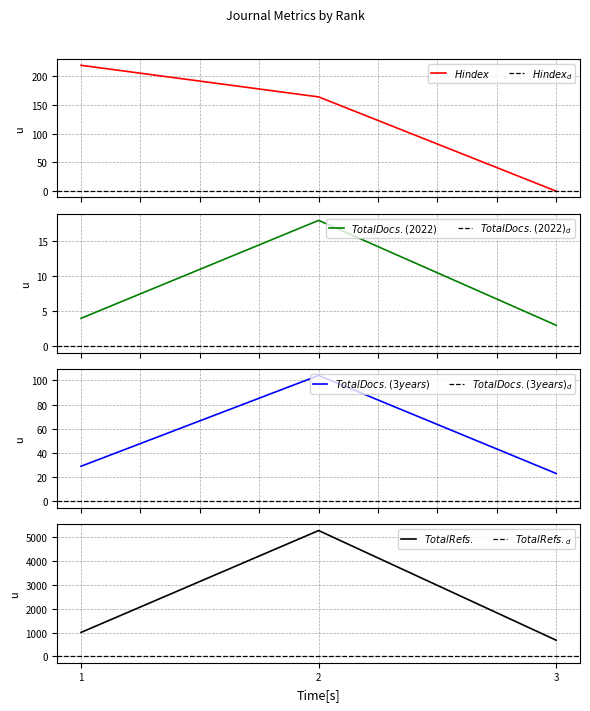

What is the value of the Total Refs. point at the 3rd from the left?

678